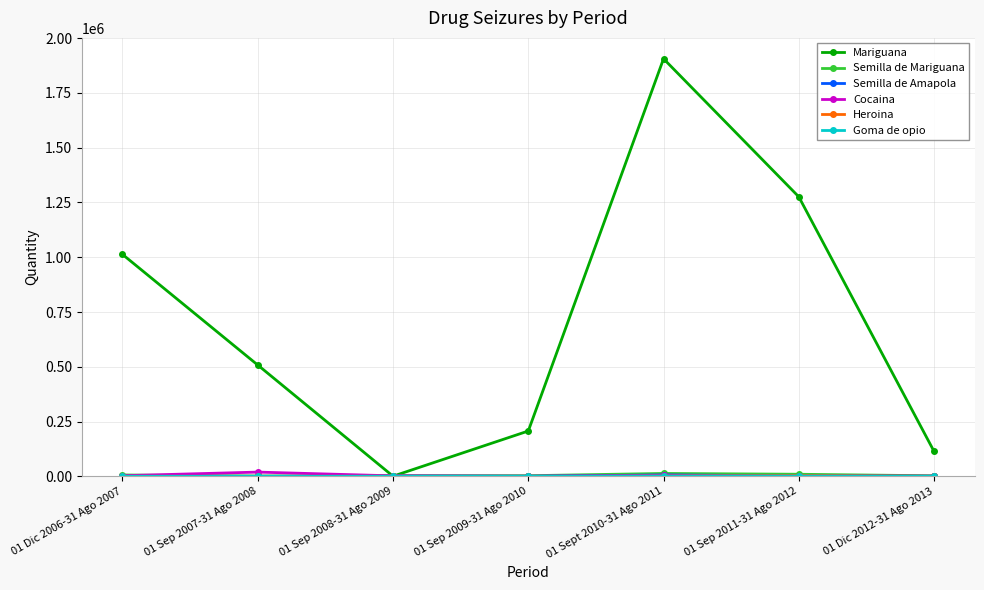

Between 01 Dic 2006-31 Ago 2007 and 01 Sep 2011-31 Ago 2012, which series saw the biggest shift?

Mariguana